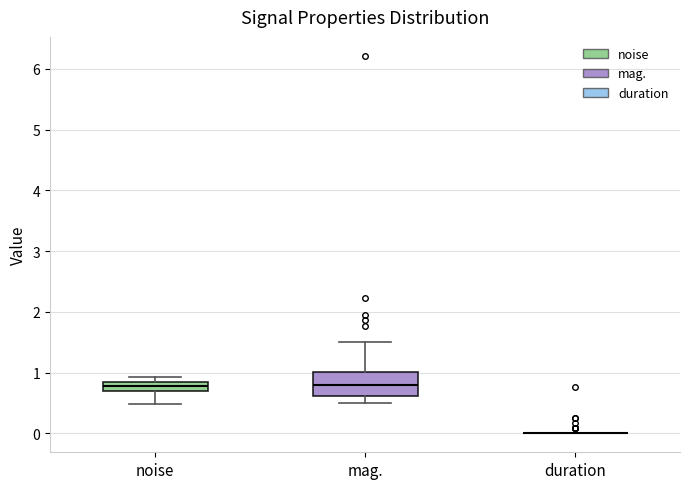

Where is the lower edge of the box for mag. on the y-axis? The values are not printed on the chart, so give them approximately, as read against the axis.

0.6